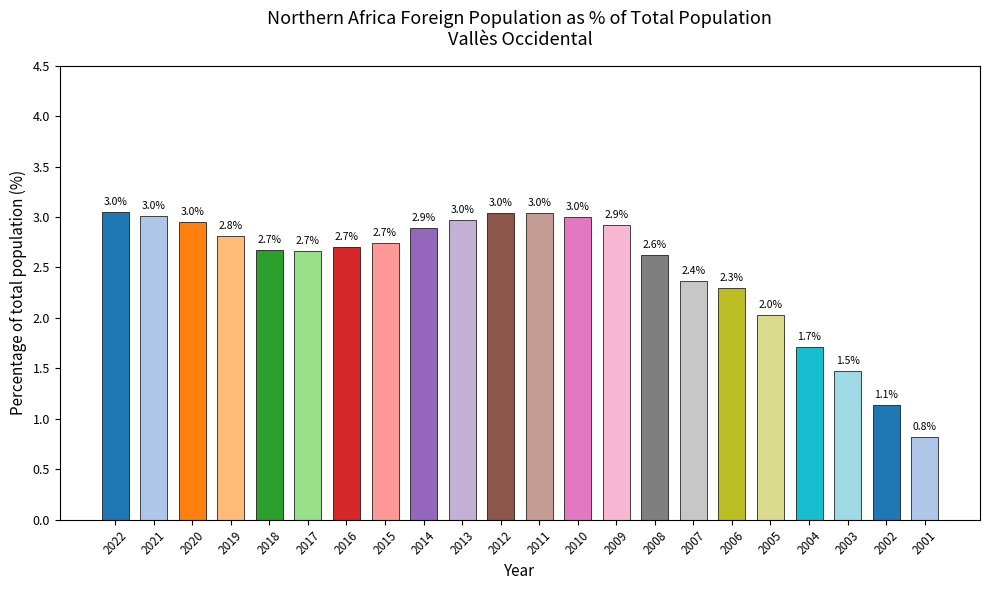

Is it true that the value at 2010 is 3.0?

True